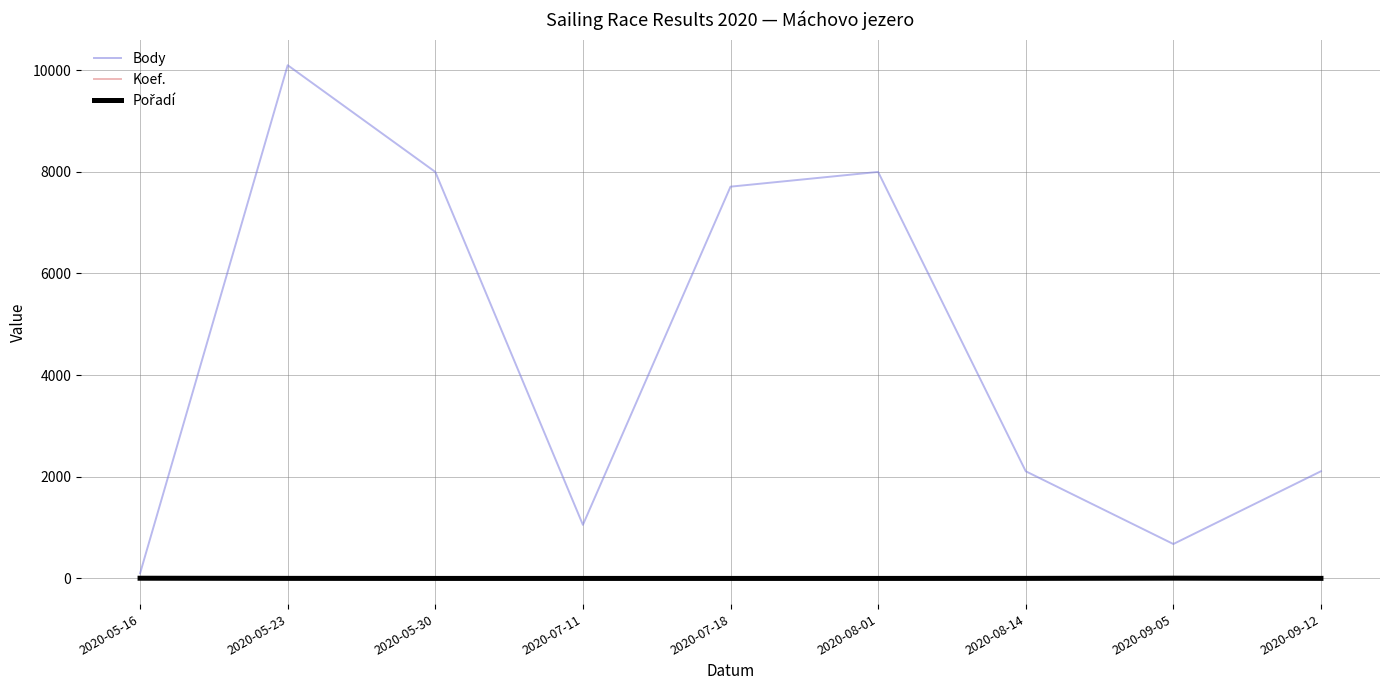

At which category is the sum across all series the highest?

2020-05-23